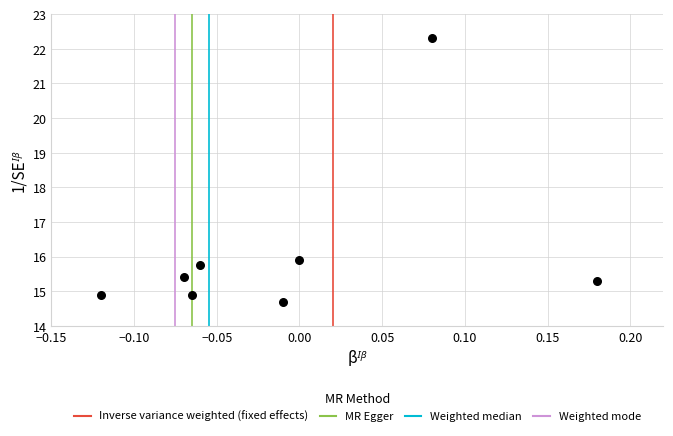

What is the range of X values (max minus min)?

0.3